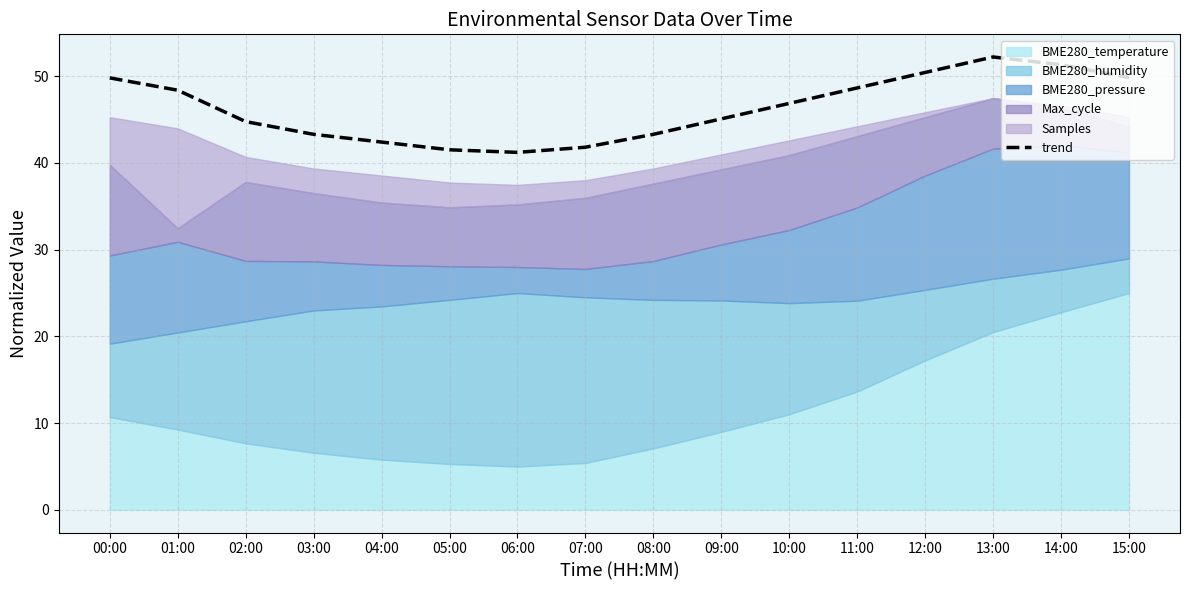

Reading left to right, what are all the values shown in this chart?

49.8	48.4	44.8	43.3	42.4	41.5	41.2	41.8	43.3	45.1	46.9	48.7	50.4	52.2	51.3	49.8